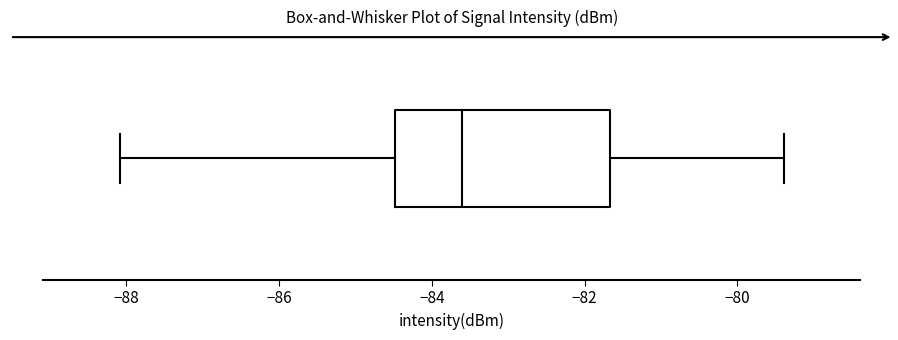

Transcribe this box plot: give where the median line is, the range the box spans, and where the two whiskers end, as read against the x-axis. The values are not printed on the chart, so give them approximately, as read against the axis.

median -83.6, box -84.4 to -81.6, whiskers -88.0 to -79.4